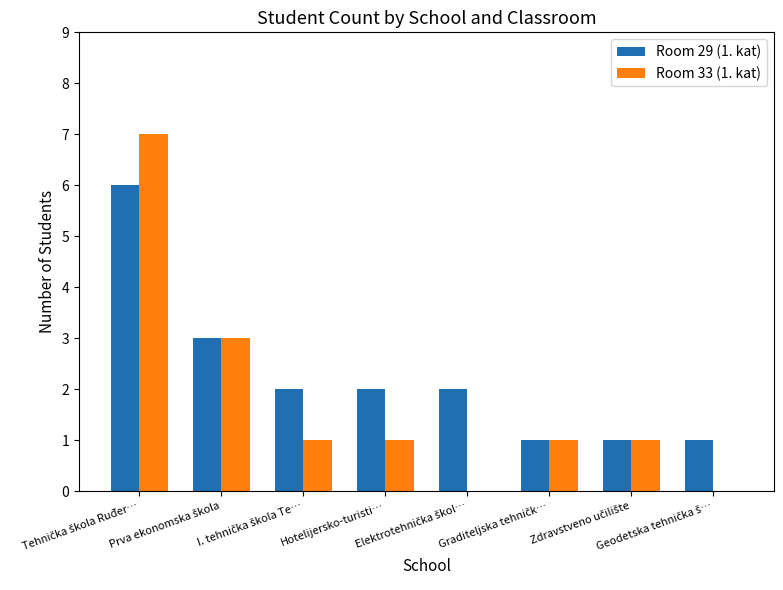

Does the chart contain stacked bars?

No